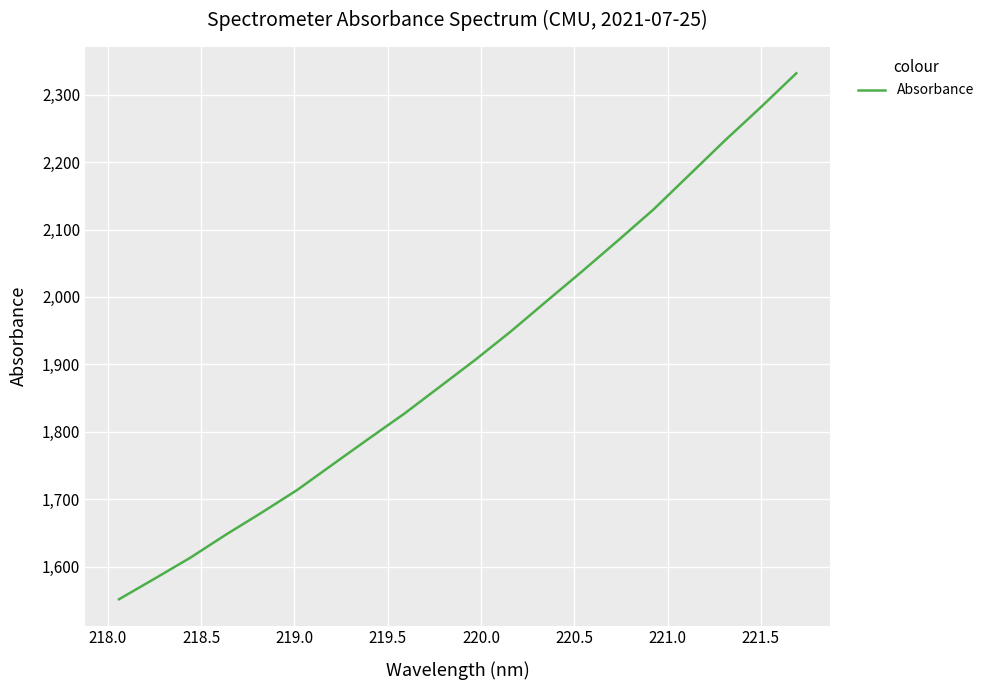

What is the smallest value displayed?

1551.5